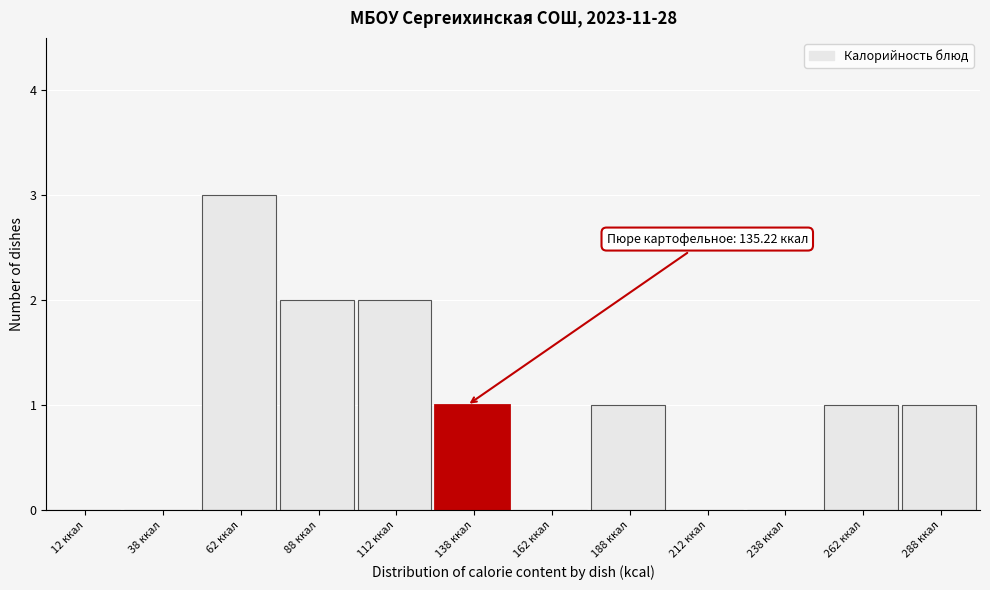

Which range on the x-axis has the tallest bar?

50 to 75